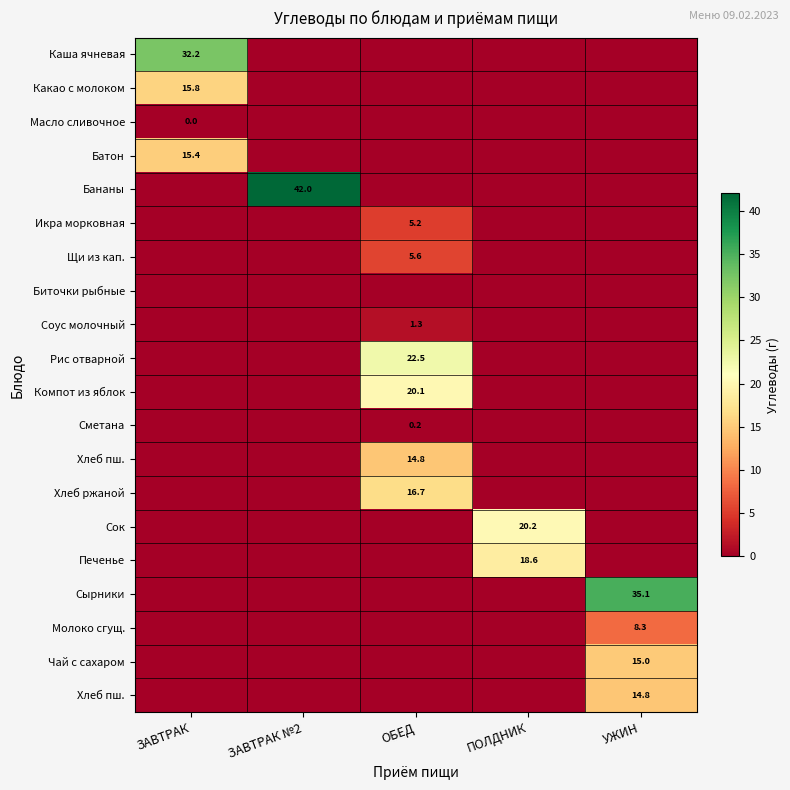

At how many categories does at least one series exceed 41?

1